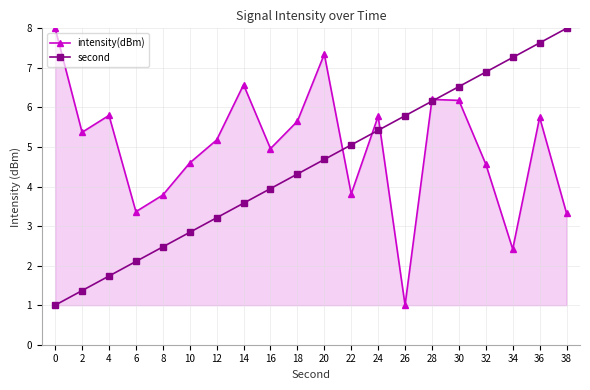

List the labels in order of second value, smallest first.

0, 2, 4, 6, 8, 10, 12, 14, 16, 18, 20, 22, 24, 26, 28, 30, 32, 34, 36, 38